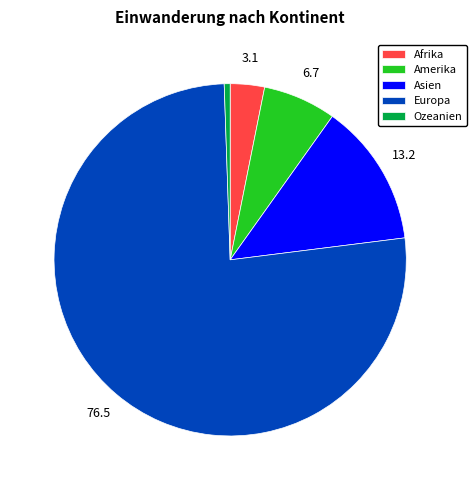

Is there any slice that represents more than half of the pie?

Yes